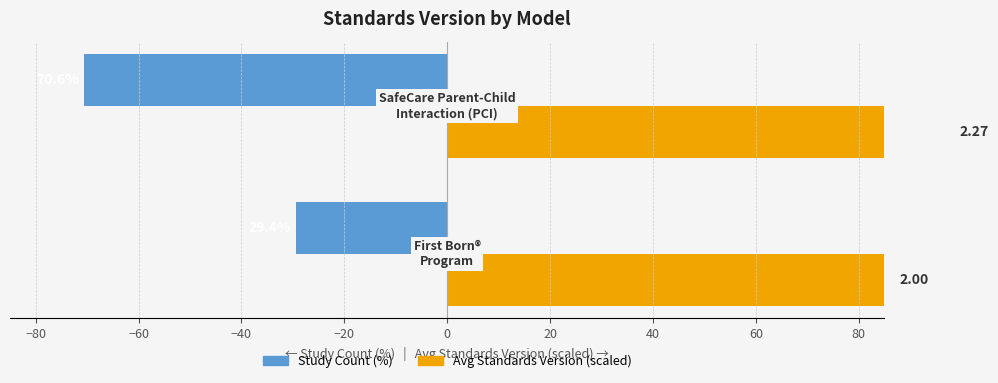

At how many categories does at least one series exceed 46?

2